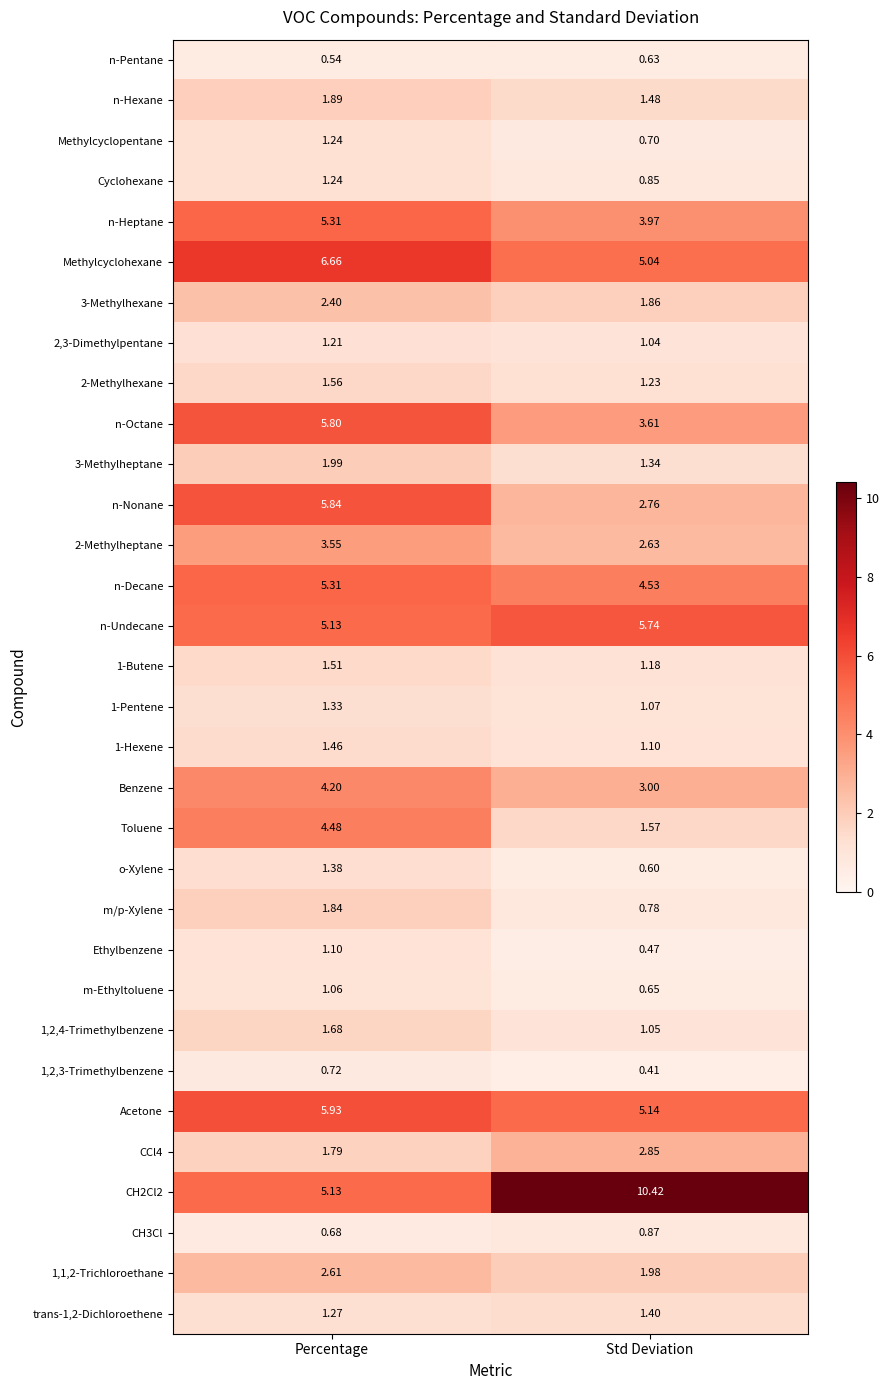

At which label does n-Heptane reach its minimum?

Std Deviation